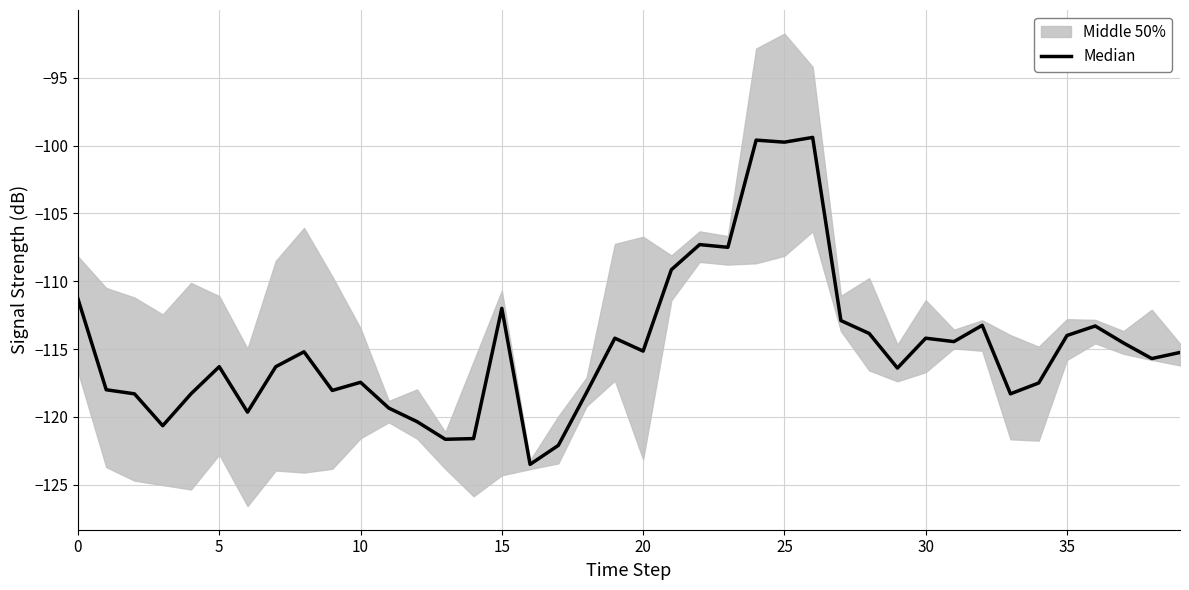

Count the number of categories in the chart.

40